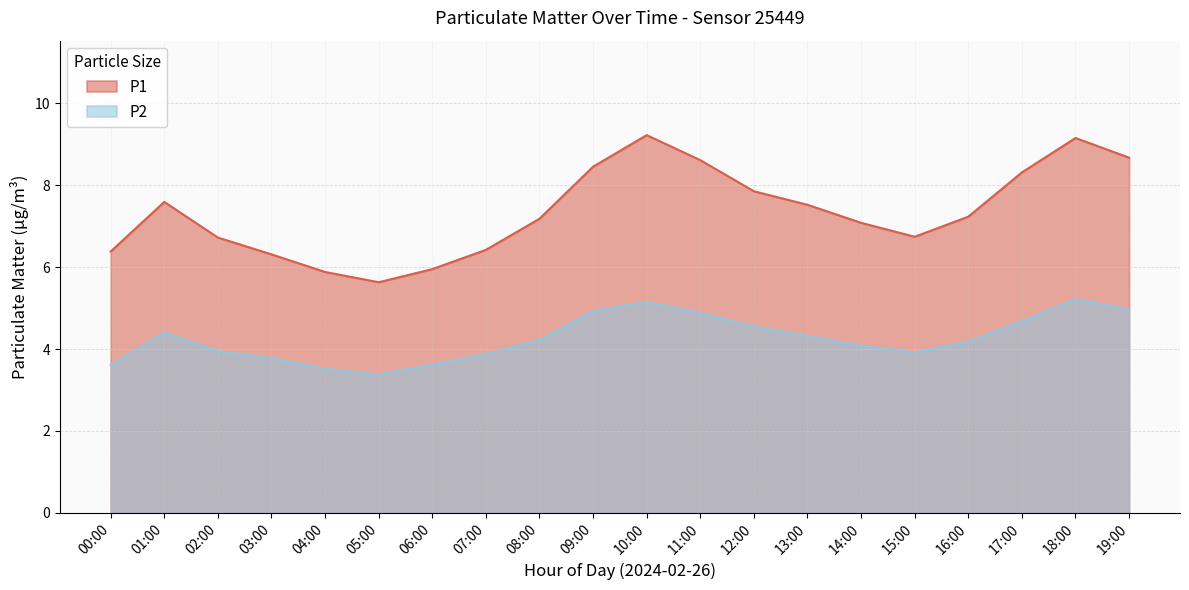

What value does the P1 series have at 11:00?

8.6